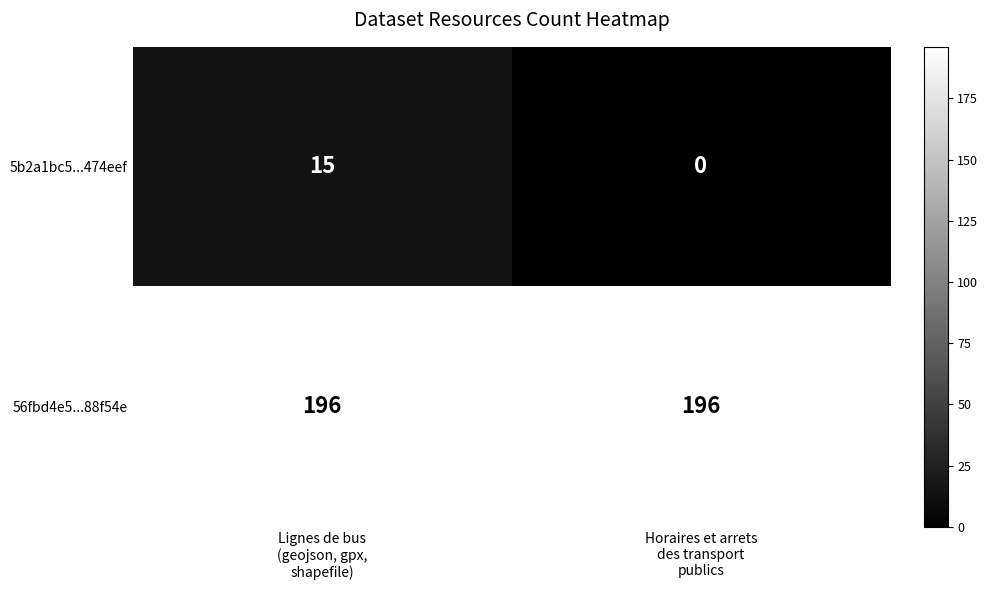

What is the average value of the 5b2a1bc5...474eef series?

8